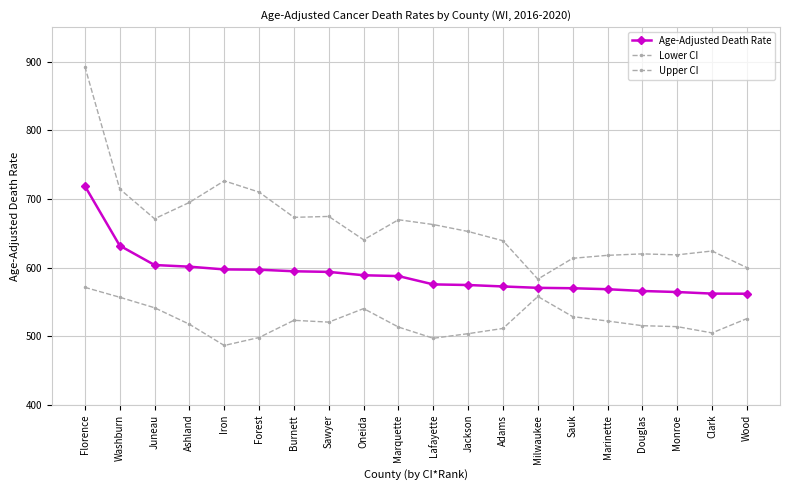

What is the value of the Age-Adjusted Death Rate point at the 4th from the left?

601.4